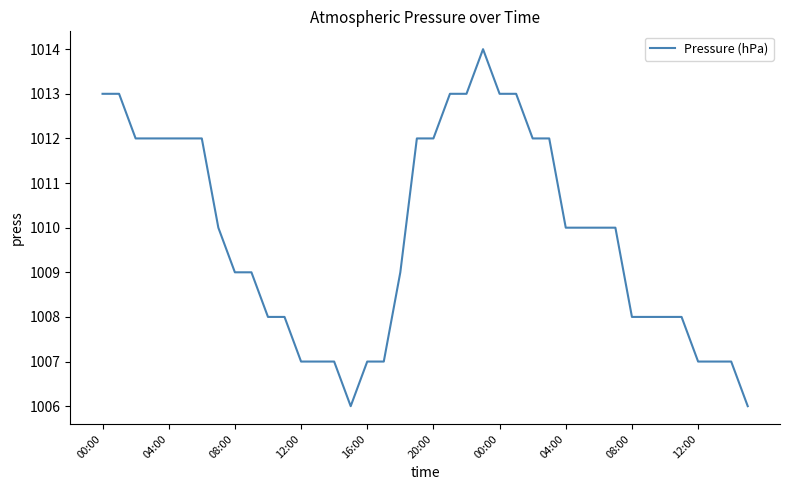

Reading left to right, what are all the values shown in this chart?

1013	1013	1012	1012	1012	1012	1012	1010	1009	1009	1008	1008	1007	1007	1007	1006	1007	1007	1009	1012	1012	1013	1013	1014	1013	1013	1012	1012	1010	1010	1010	1010	1008	1008	1008	1008	1007	1007	1007	1006